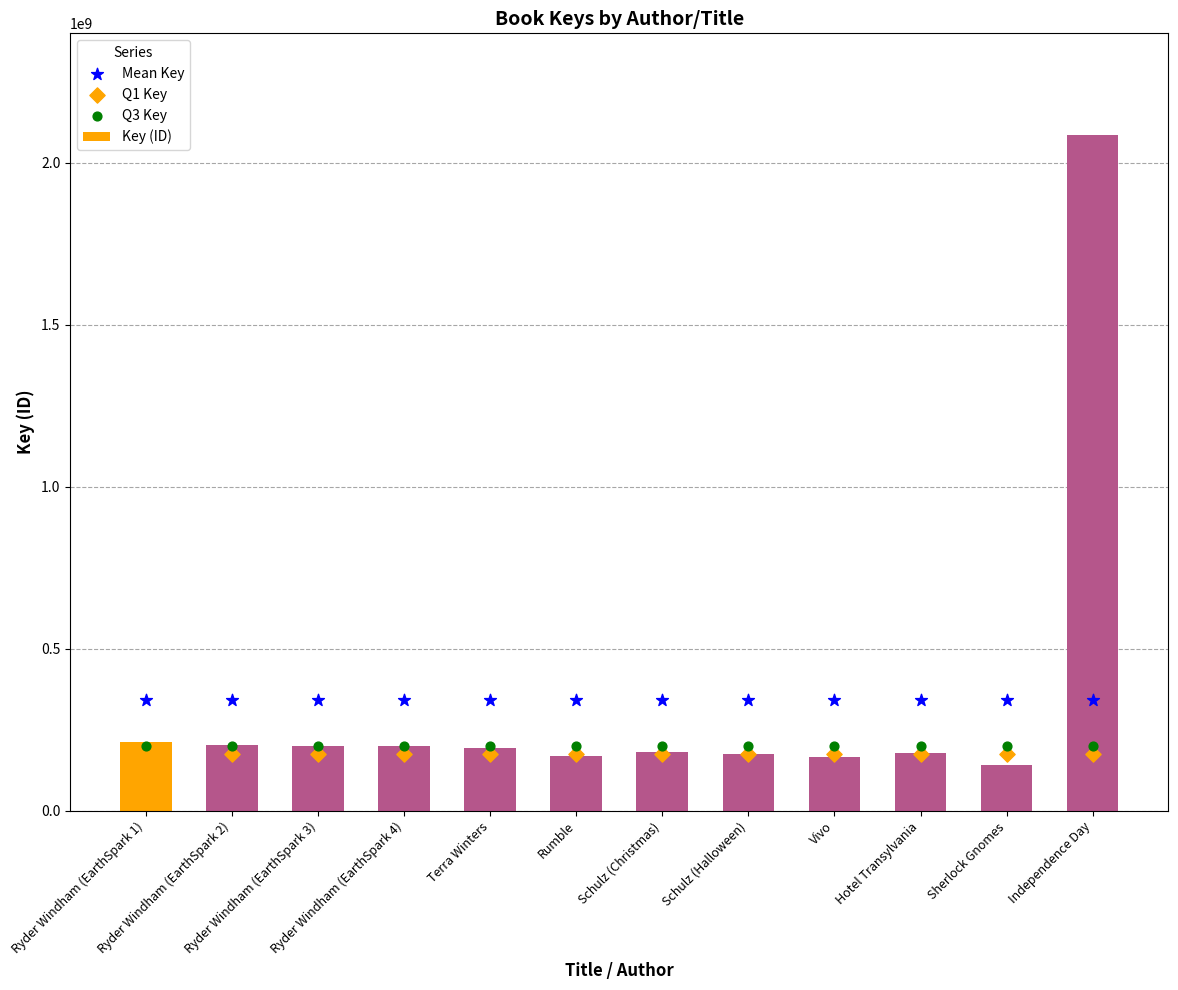

What are all the series names shown in the legend?

Key (ID), Mean Key, Q1 Key, Q3 Key